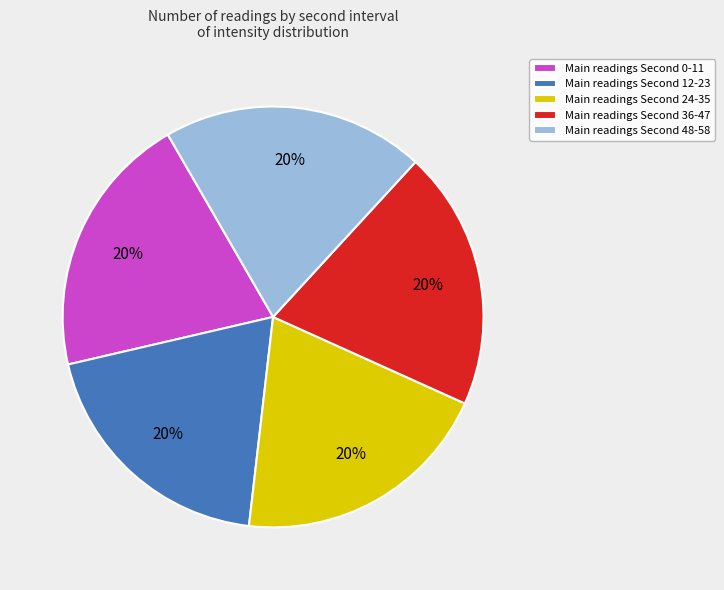

How many segments does this pie chart have?

5